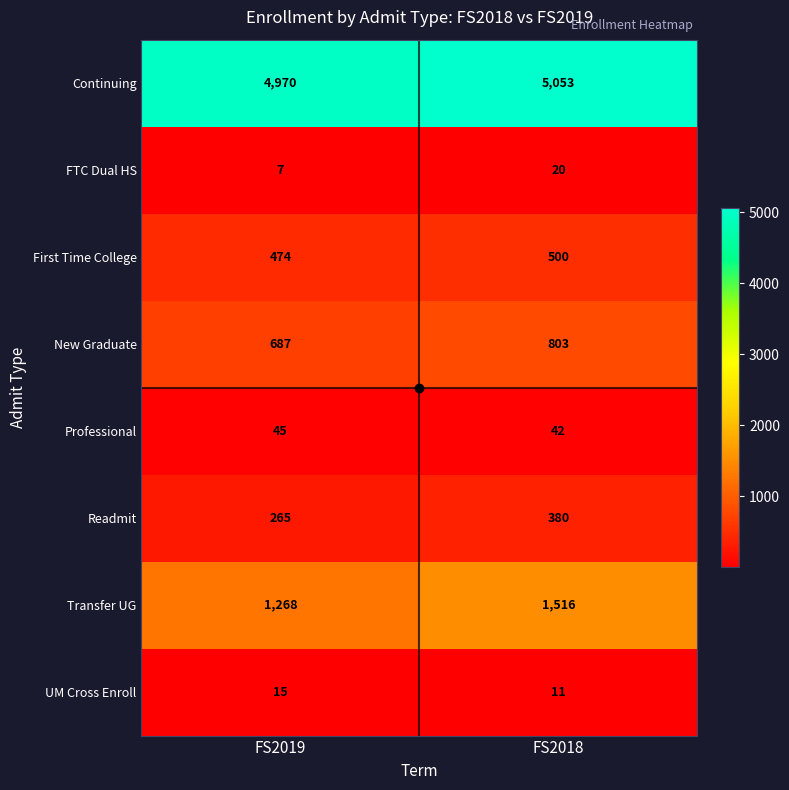

What is the total value across all series at FS2018?

8325